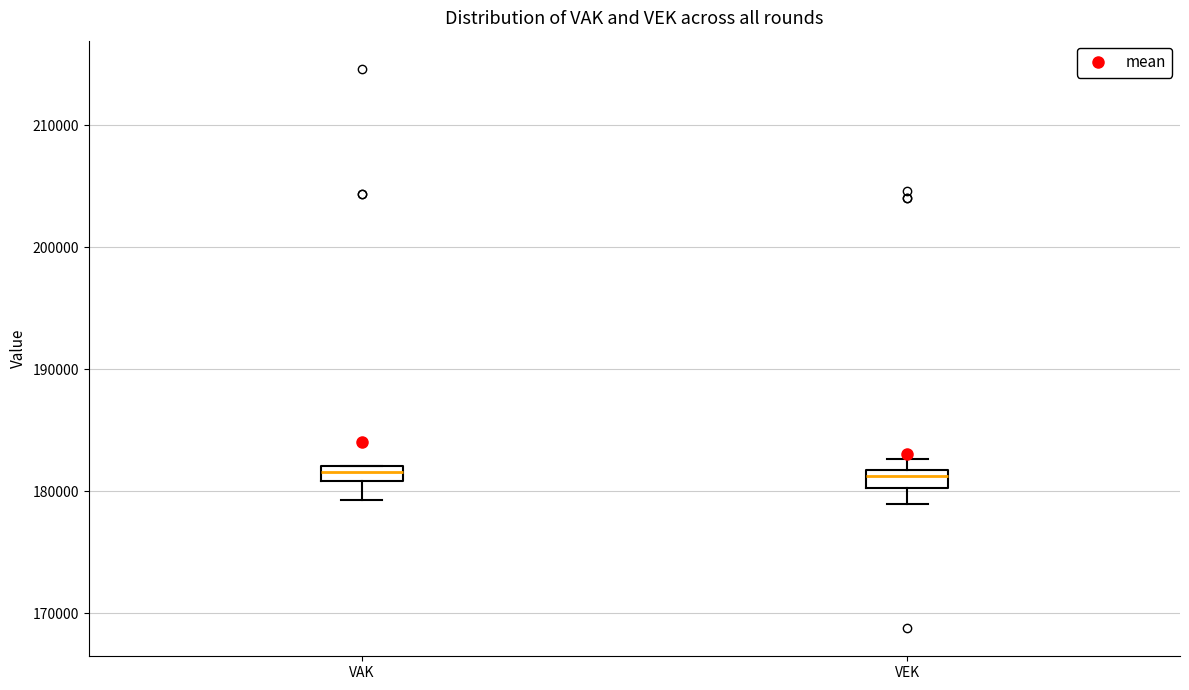

Where is the lower edge of the box for VEK on the y-axis? The values are not printed on the chart, so give them approximately, as read against the axis.

180000